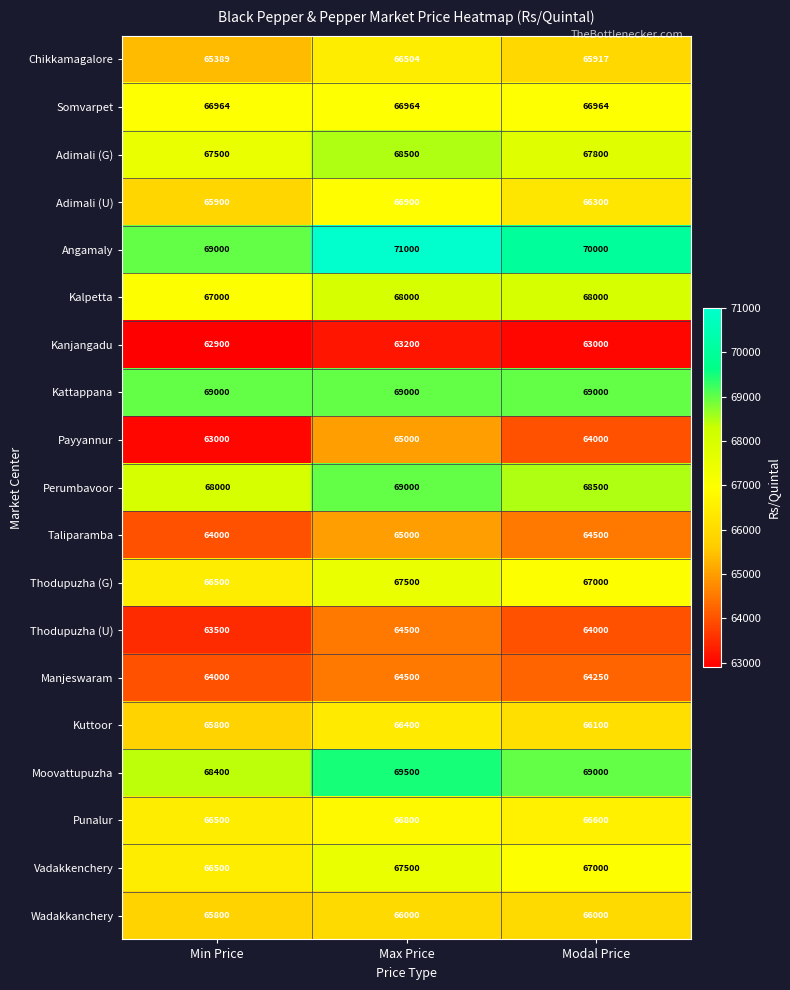

At which label is Kuttoor closest to 66100?

Modal Price